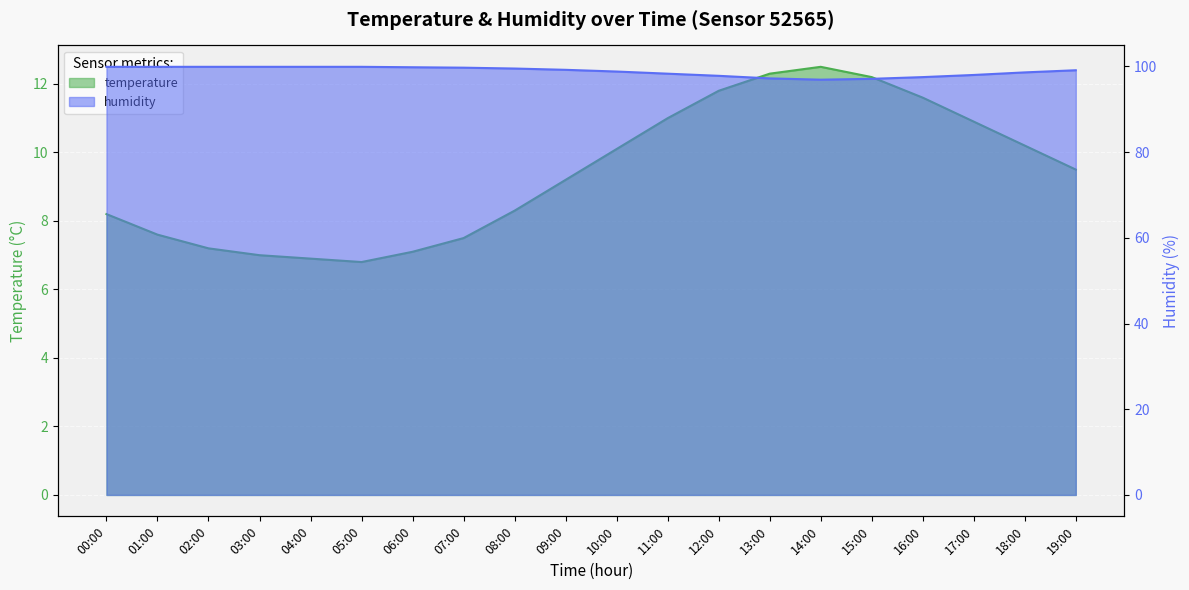

What is the total value across all series at 19:00?

108.6